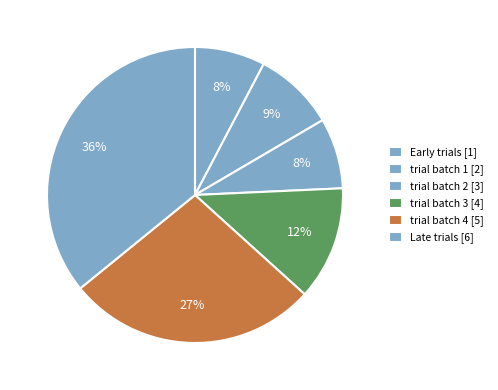

What percentage is NOT represented by trial batch 3?

87.6%